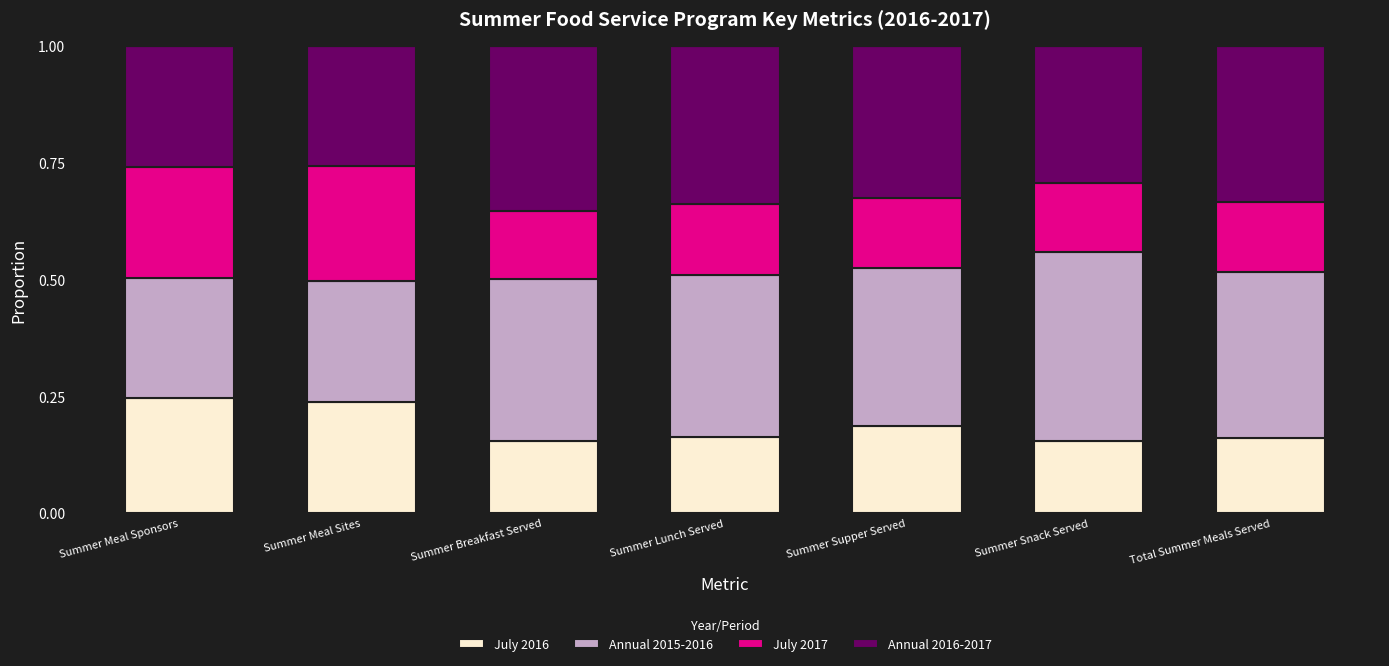

What is the total value across all series at Total Summer Meals Served?

1.0